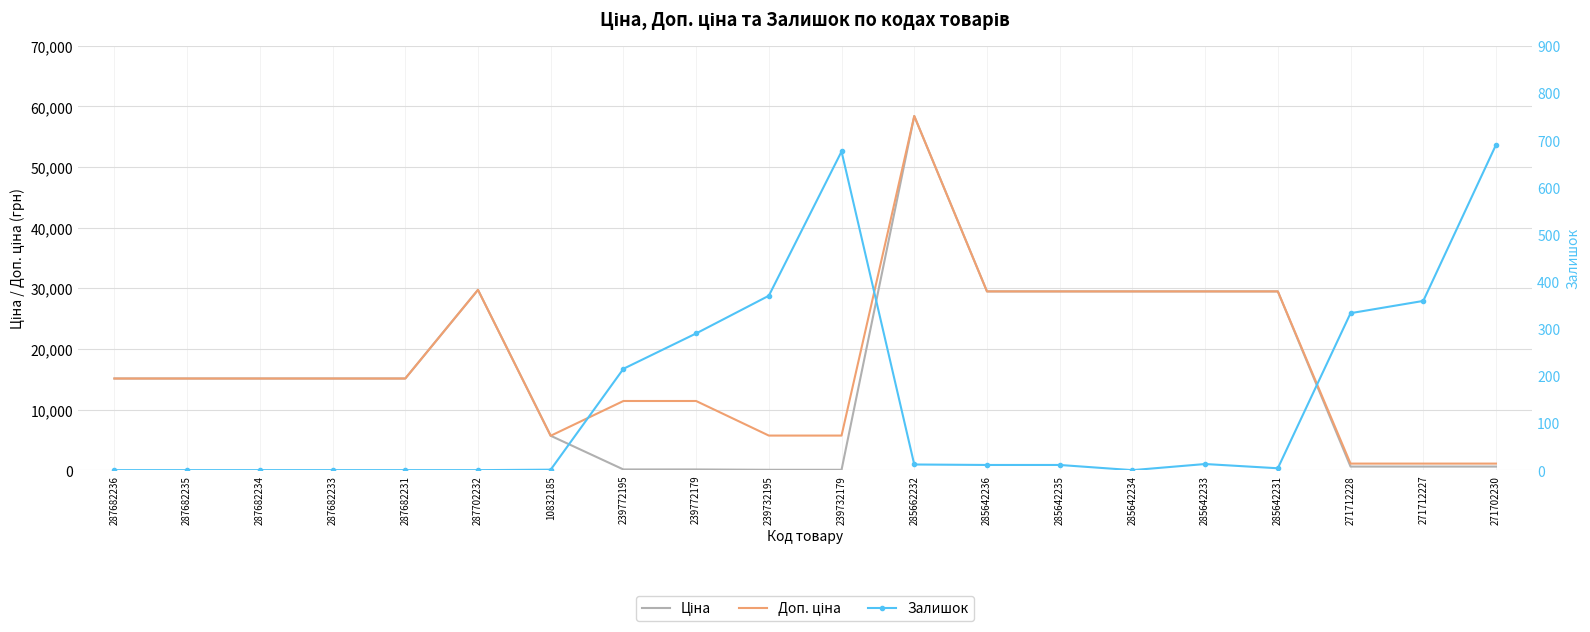

What is the sum of the Ціна values at 287702232 and 271712227?

30337.2